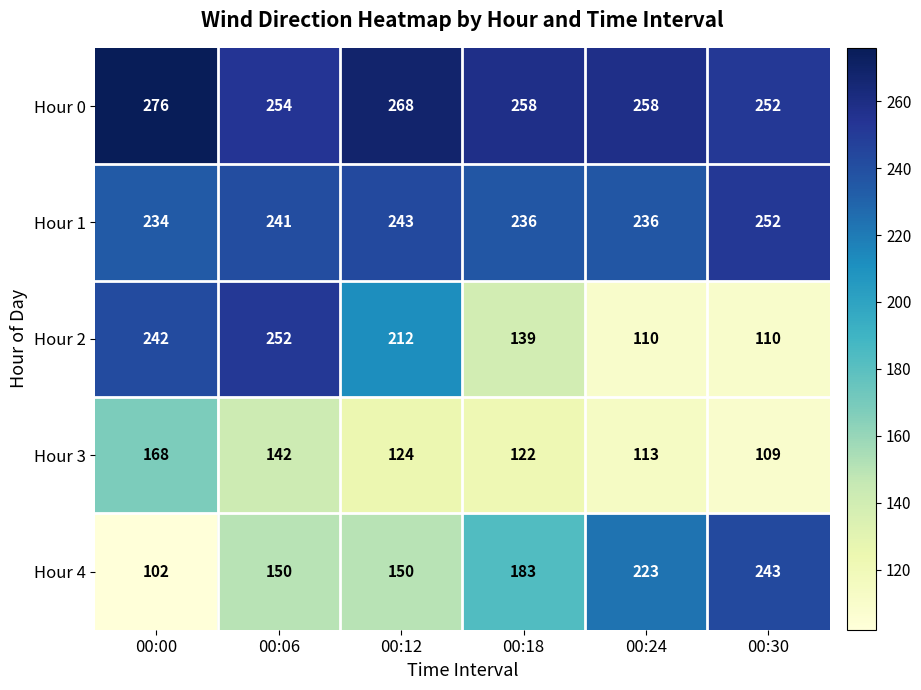

What is the smallest value displayed?

102